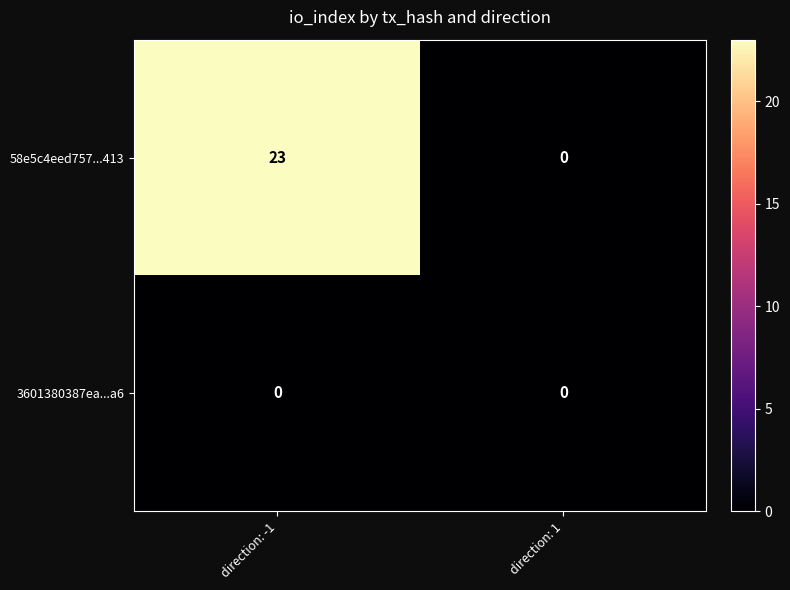

At which category is the sum across all series the highest?

direction: -1